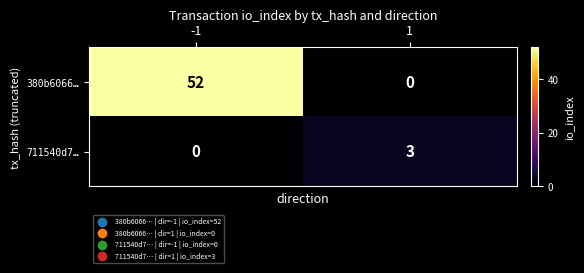

What is the sum of all 711540d7… values?

3